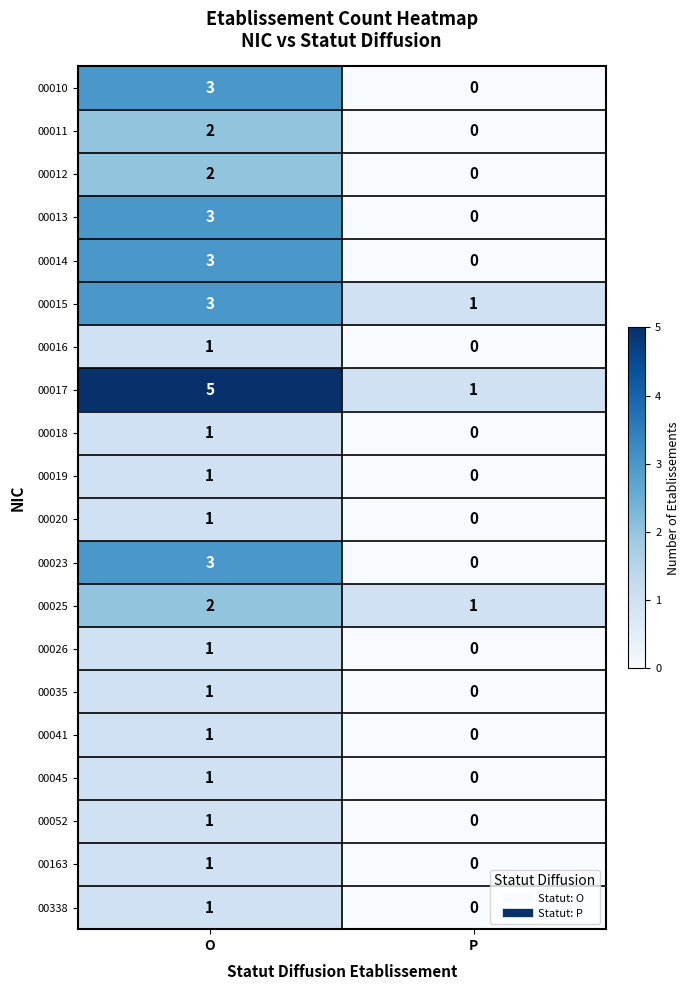

At which label is 00014 closest to 1?

P